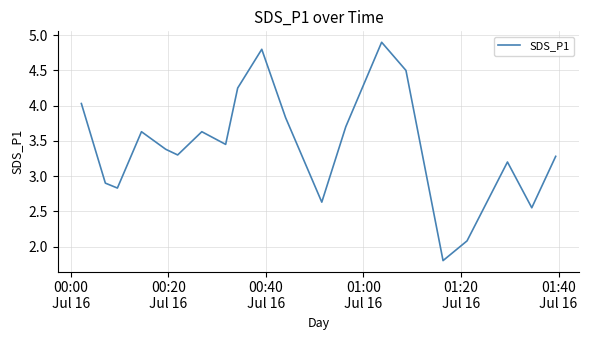

What is the smallest value displayed?

1.8